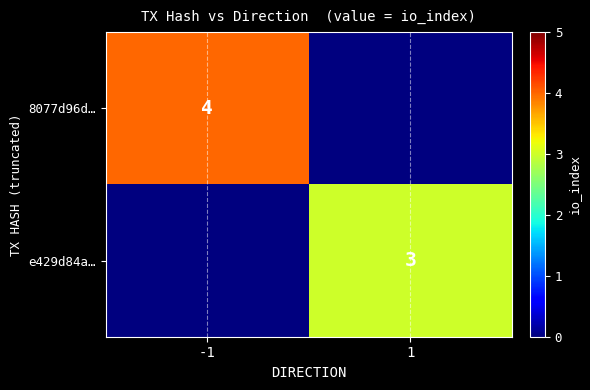

True or false: 8077d96d… has a value of 3 at -1.

False